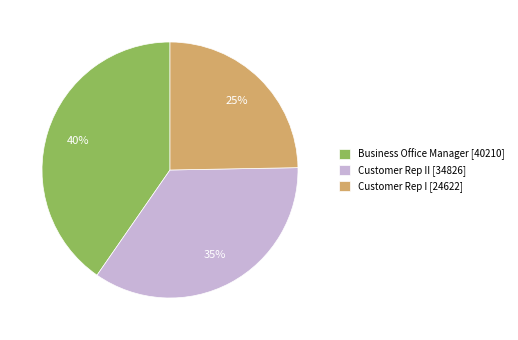

Which category has the smallest portion of the pie?

Customer Rep I [24622]